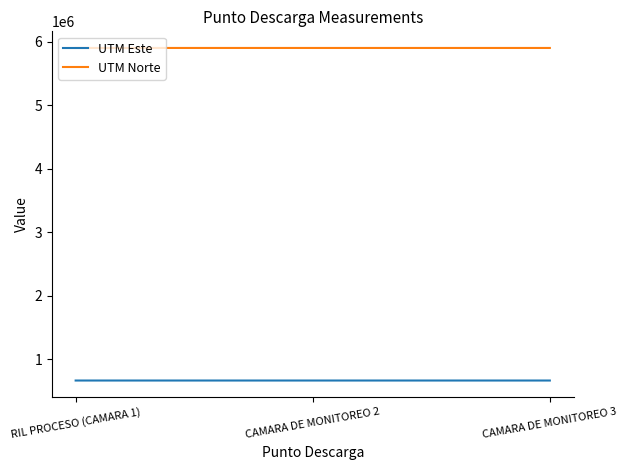

What is the sum of all UTM Norte values?

17701236